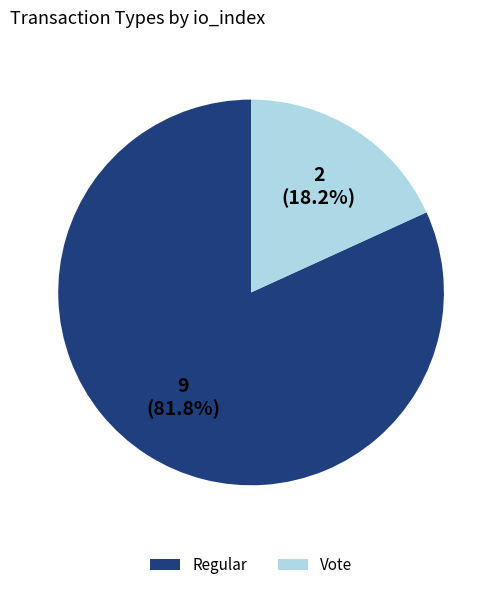

Do Vote and Regular together represent more than half of the pie?

Yes